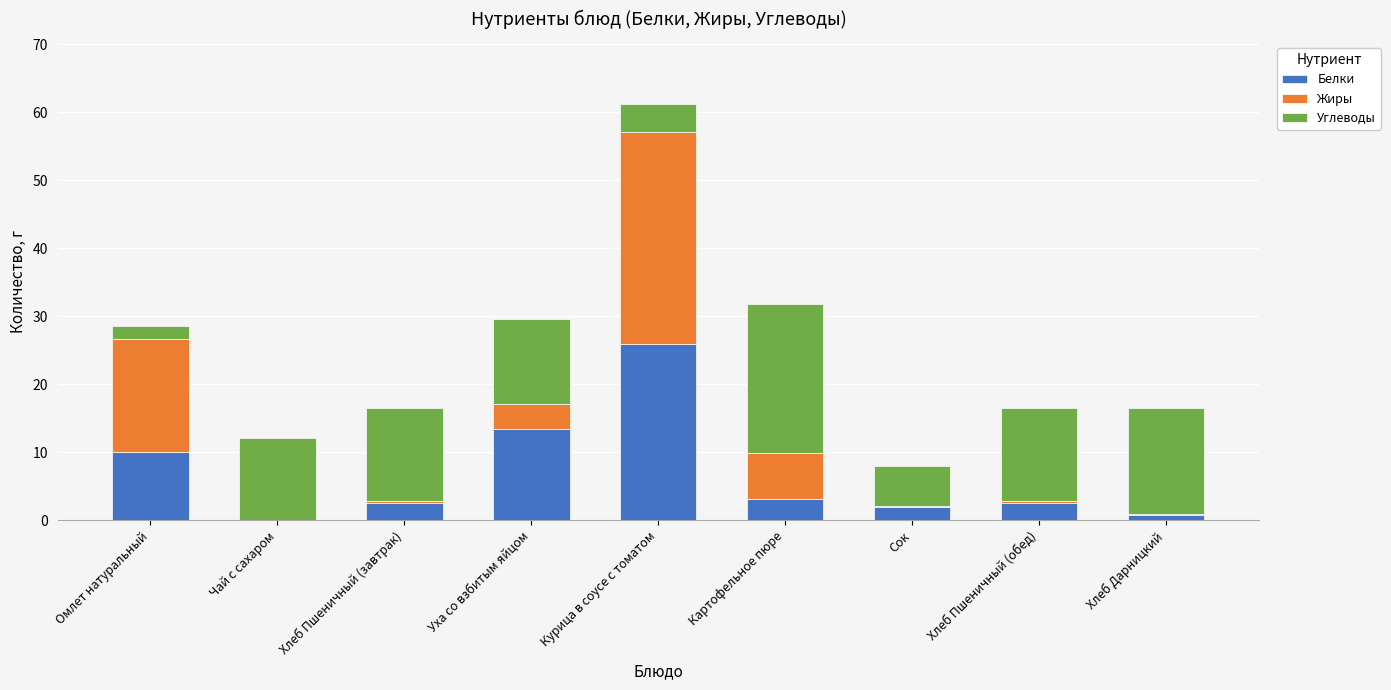

What is the maximum value for Белки?

25.9